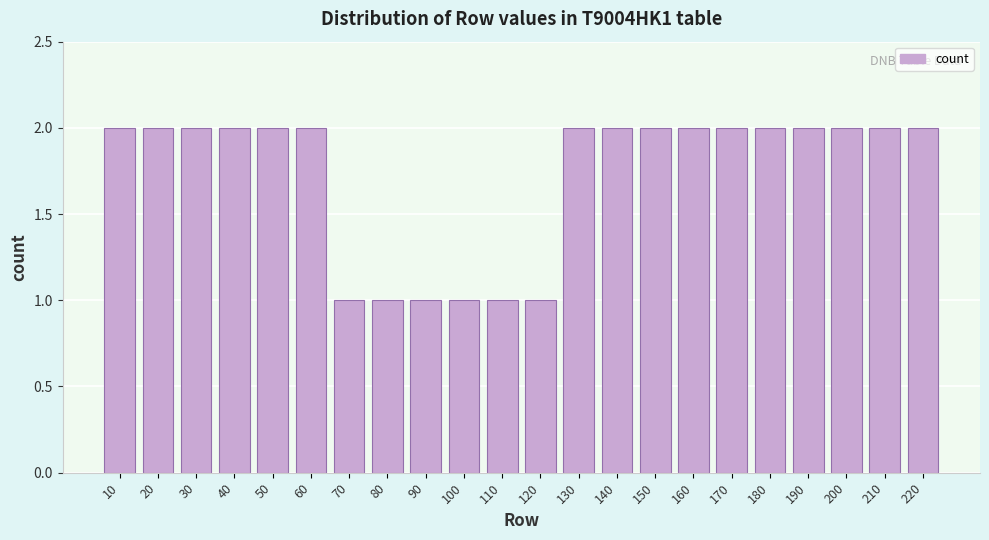

Reading left to right, transcribe all the data shown in this chart.

10=2	20=2	30=2	40=2	50=2	60=2	70=1	80=1	90=1	100=1	110=1	120=1	130=2	140=2	150=2	160=2	170=2	180=2	190=2	200=2	210=2	220=2